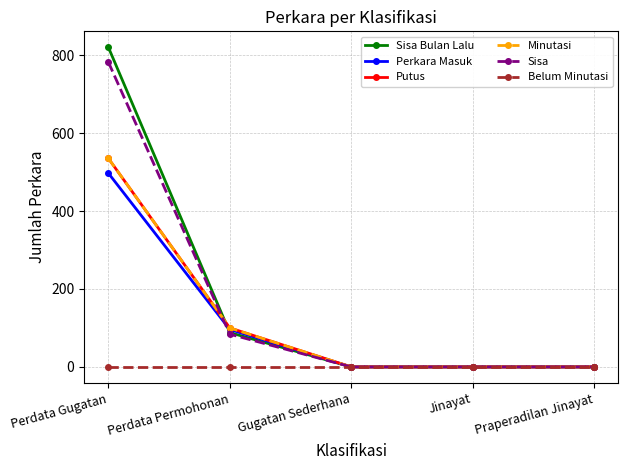

True or false: Putus has a value of 535 at Perdata Gugatan.

True